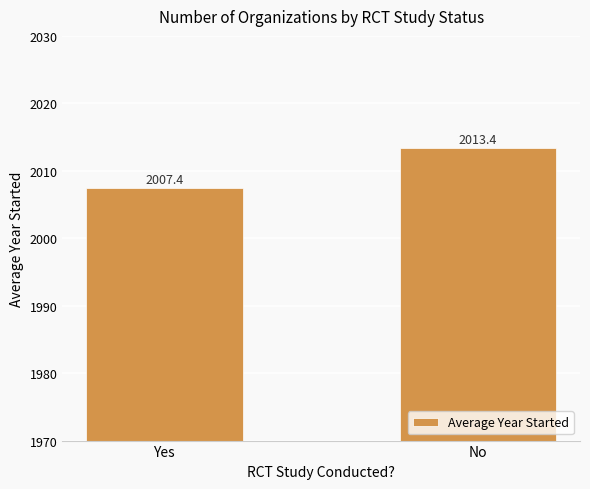

What is the label of the 1st bar from the left?

Yes